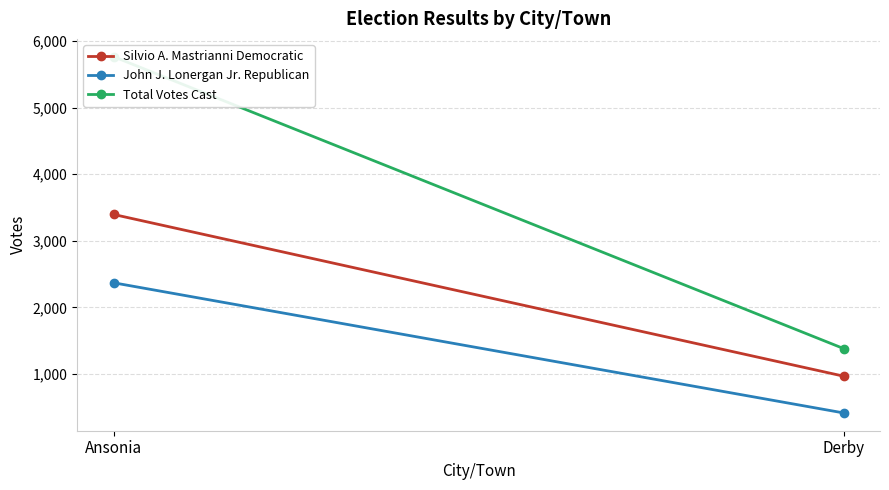

Where is Total Votes Cast nearest to the value 3573?

Ansonia